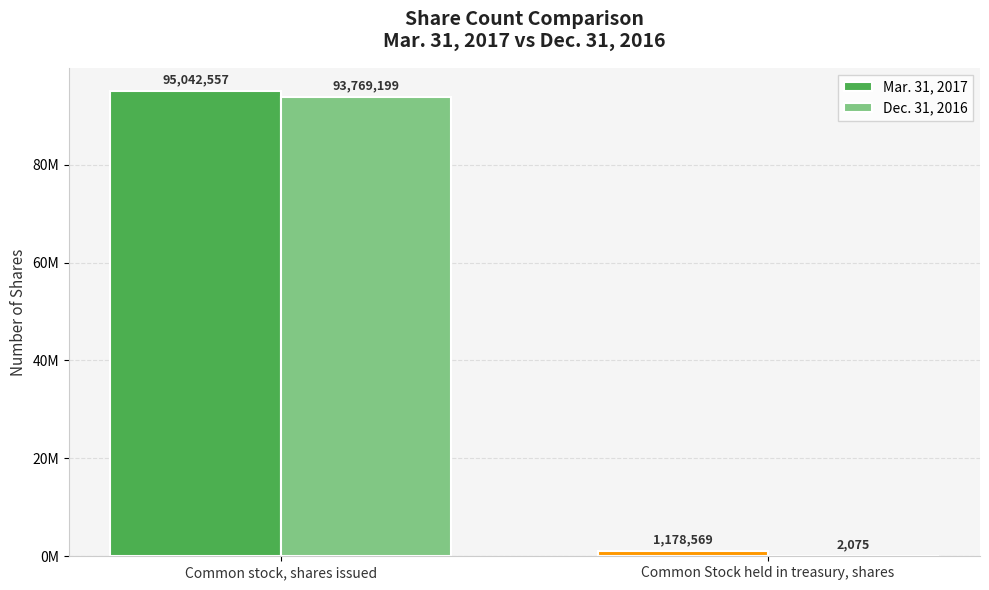

Reading left to right, transcribe all the data shown in this chart.

Mar. 31, 2017: Common stock, shares issued=95042557	Common Stock held in treasury, shares=1178569
Dec. 31, 2016: Common stock, shares issued=93769199	Common Stock held in treasury, shares=2075